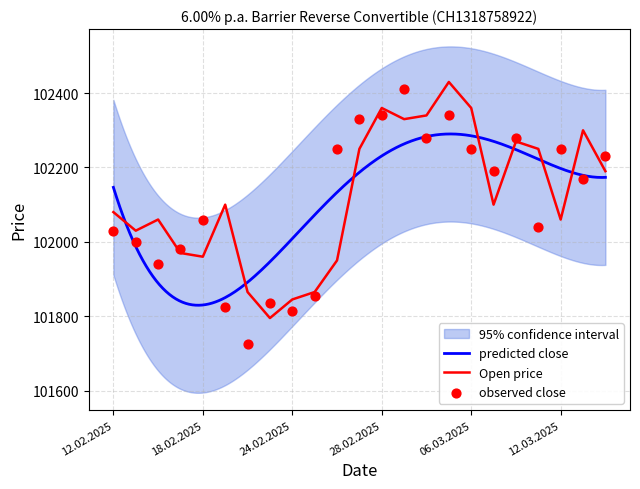

Is it true that Open price equals 56423 at 12.02.2025?

False